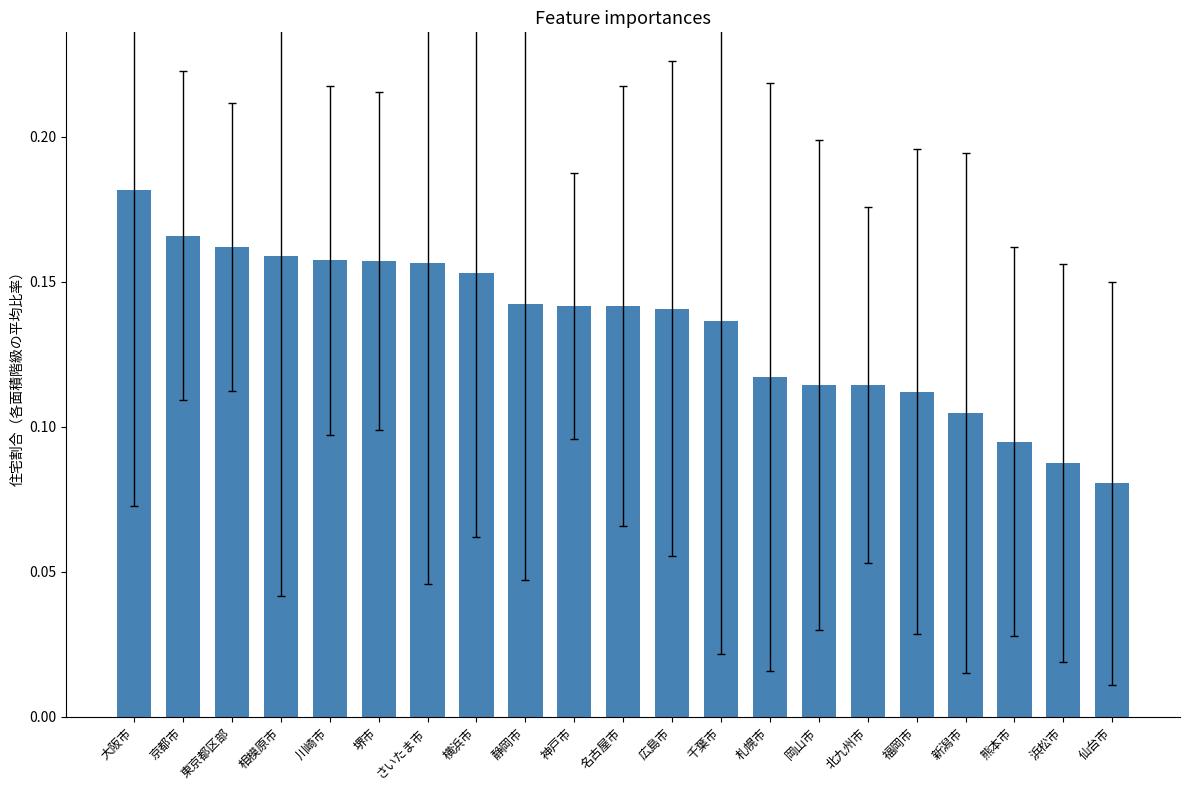

What is the sum of all values?

2.8